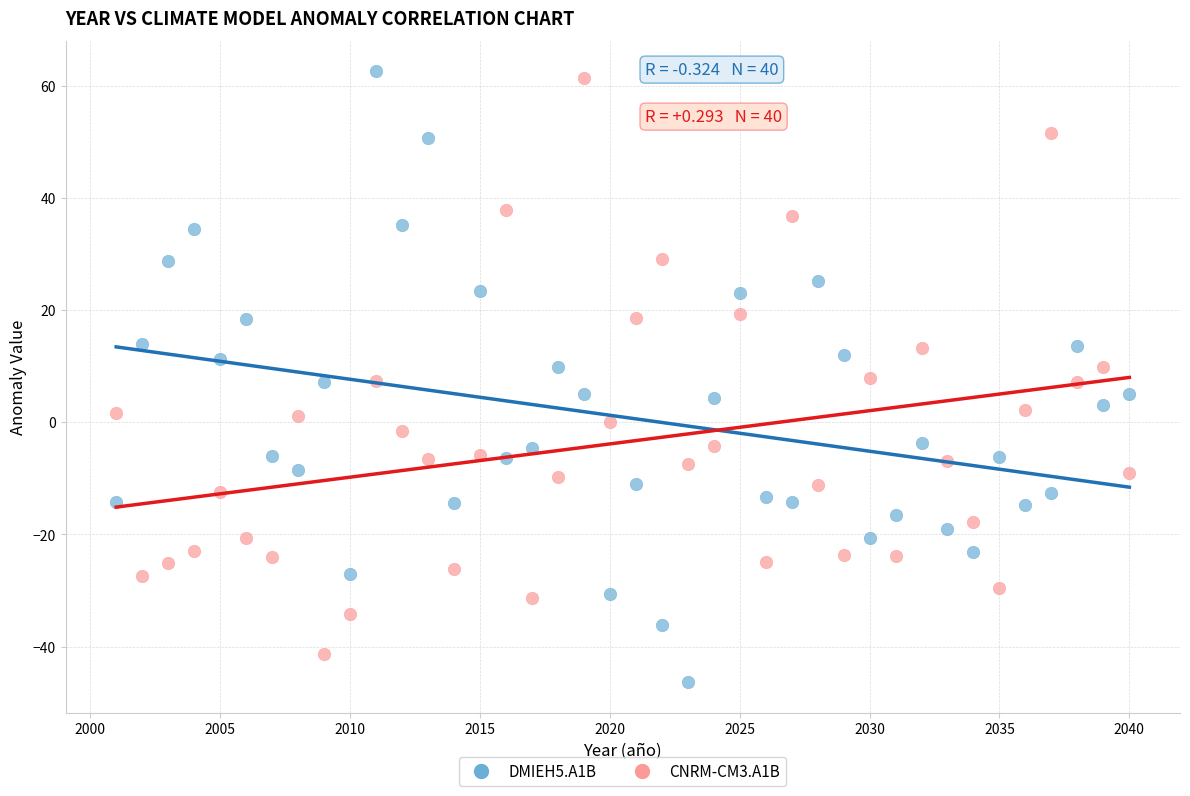

Which series reaches the maximum Y coordinate?

DMIEH5.A1B